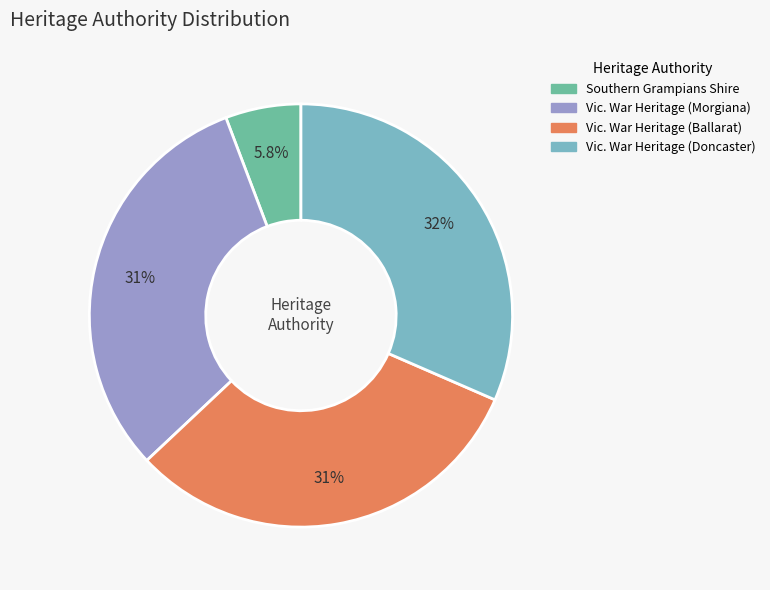

Is there any slice that represents more than half of the pie?

No